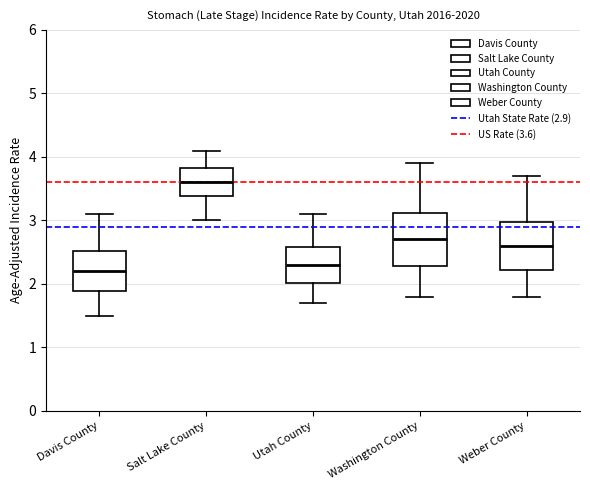

Where is the lower edge of the box for Weber County on the y-axis? The values are not printed on the chart, so give them approximately, as read against the axis.

2.2